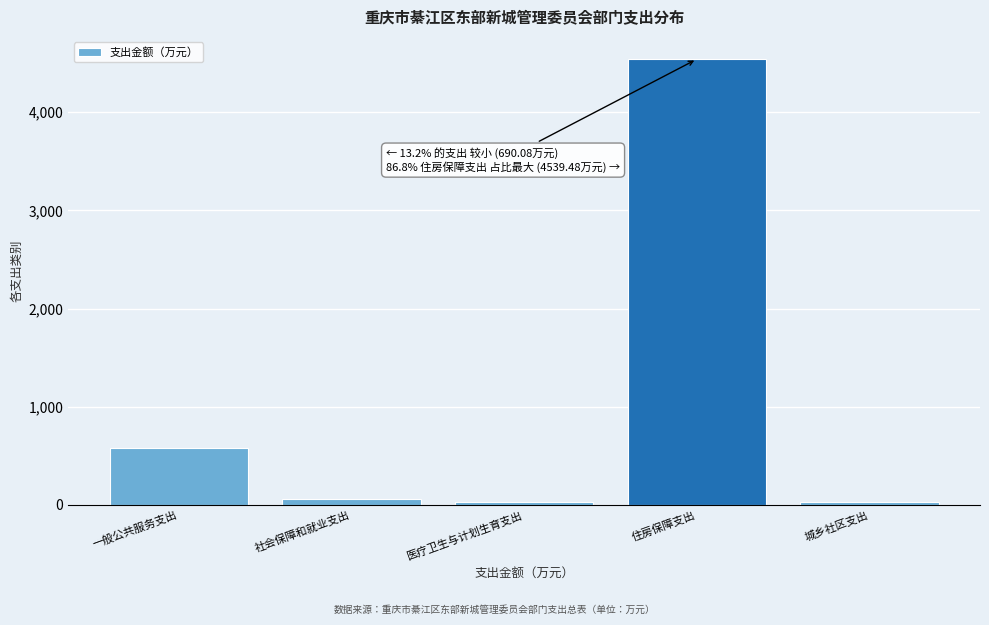

What is the difference between the values at 一般公共服务支出 and 住房保障支出?

3961.5